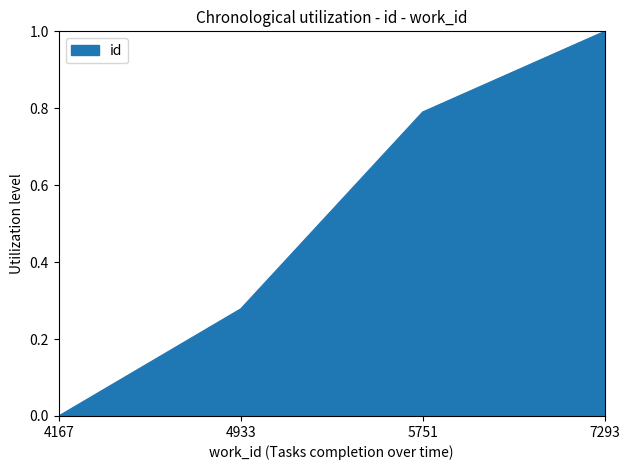

How many lines are shown in the chart?

1